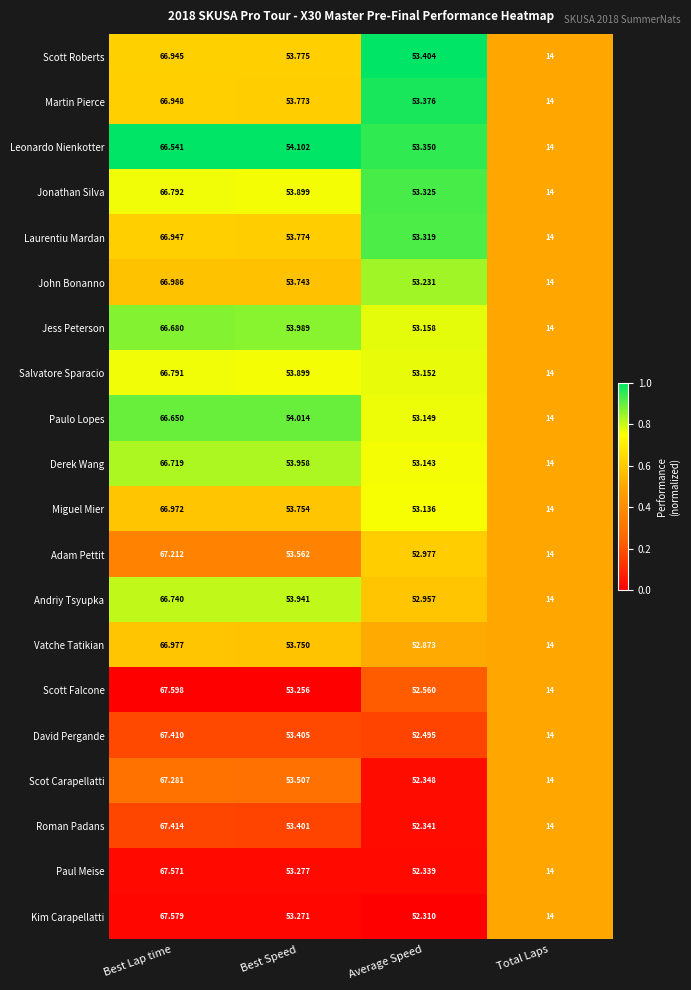

Which series has the widest spread of values?

Scott Falcone